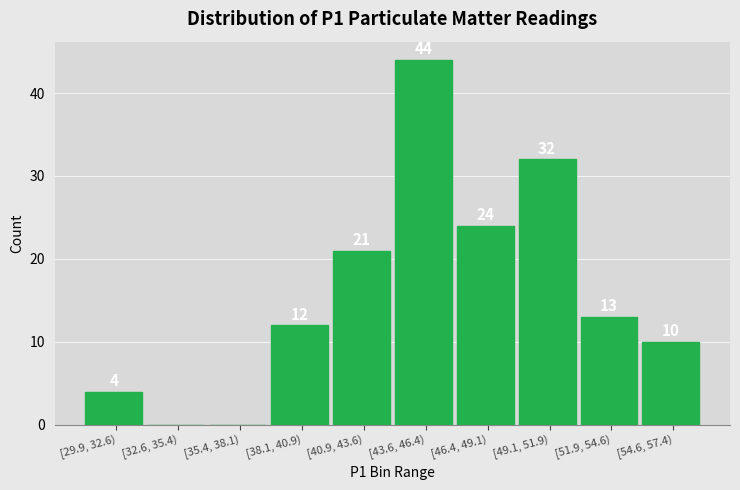

Reading left to right, list all the values displayed in this chart.

[29.9, 32.6)=4	[32.6, 35.4)=0	[35.4, 38.1)=0	[38.1, 40.9)=12	[40.9, 43.6)=21	[43.6, 46.4)=44	[46.4, 49.1)=24	[49.1, 51.9)=32	[51.9, 54.6)=13	[54.6, 57.4)=10